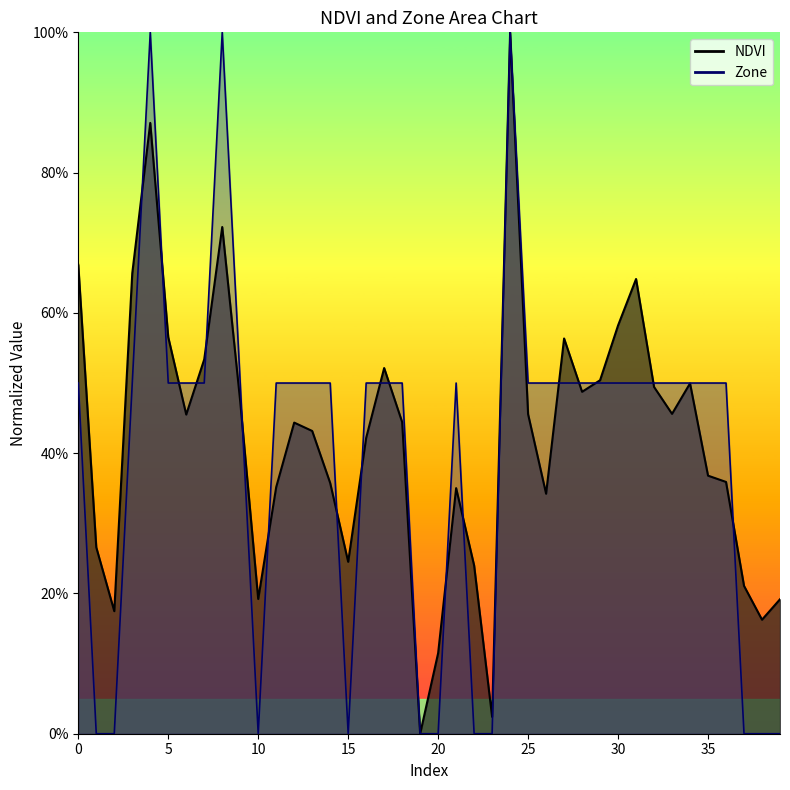

The value of NDVI at 4 is 0.9. True or false?

True